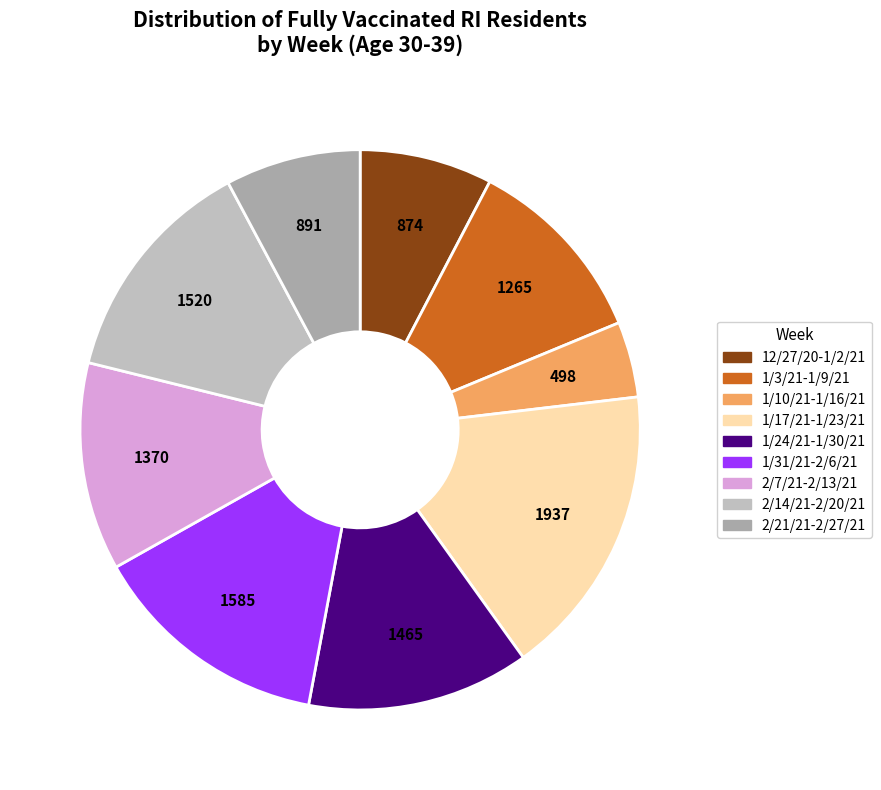

What percentage is NOT represented by 1/17/21-1/23/21?

83.0%